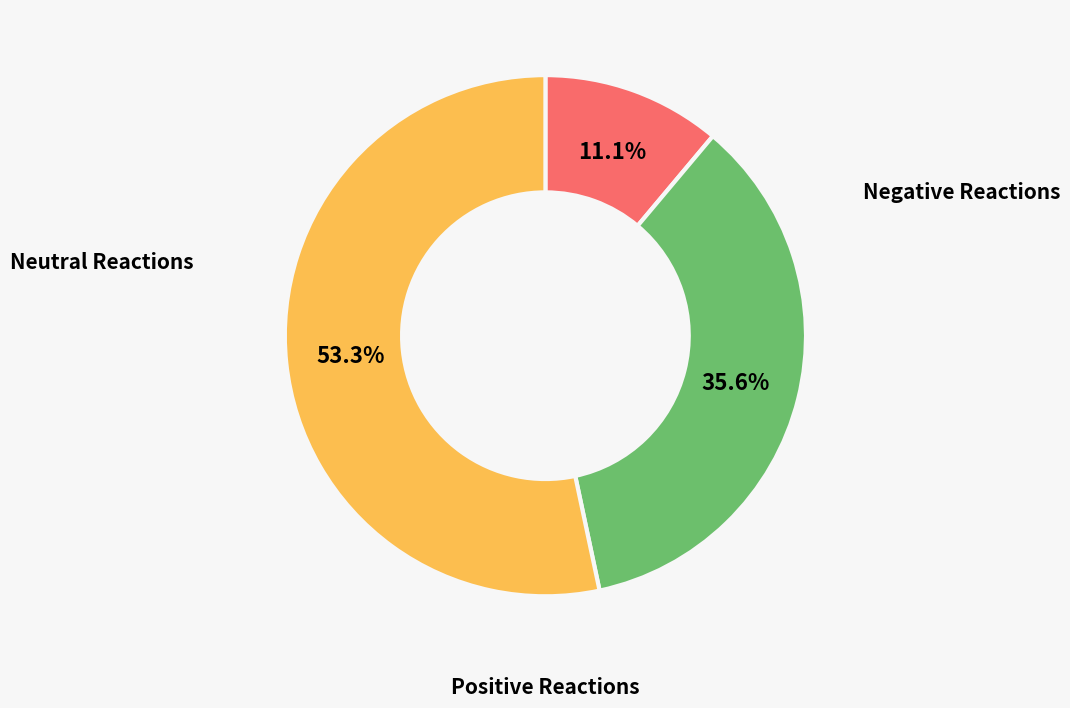

Does any single category account for the majority?

Yes